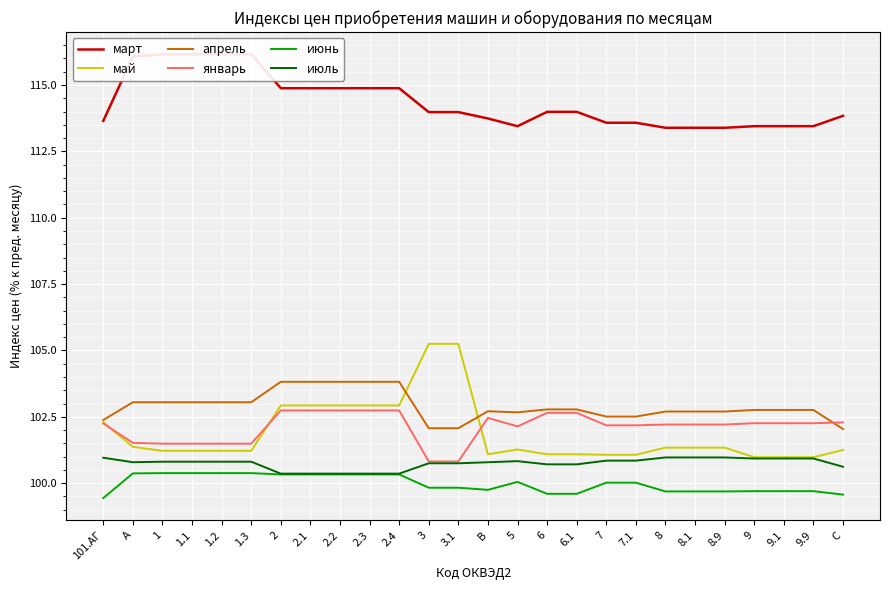

Is the value of июль at 9 greater than the value of июнь at 1.1?

Yes